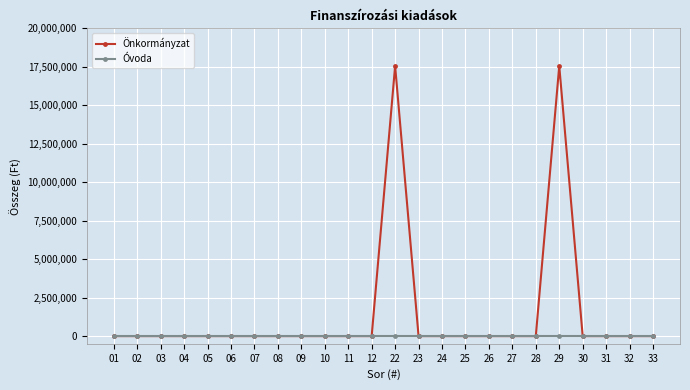

How many values in the Önkormányzat series exceed 0?

2